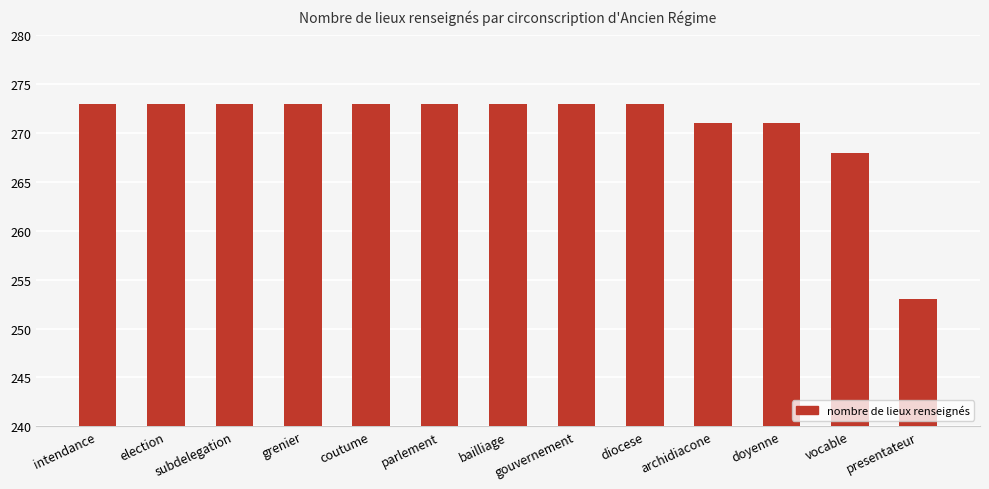

What is the label of the 12th bar from the left?

vocable